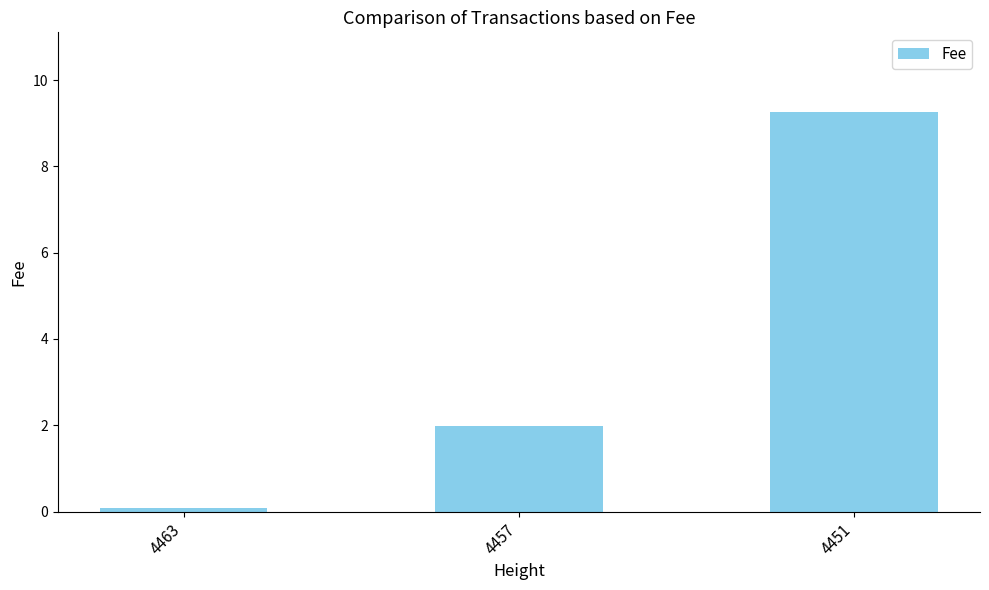

Is it true that the value at 4451 is 9.3?

True